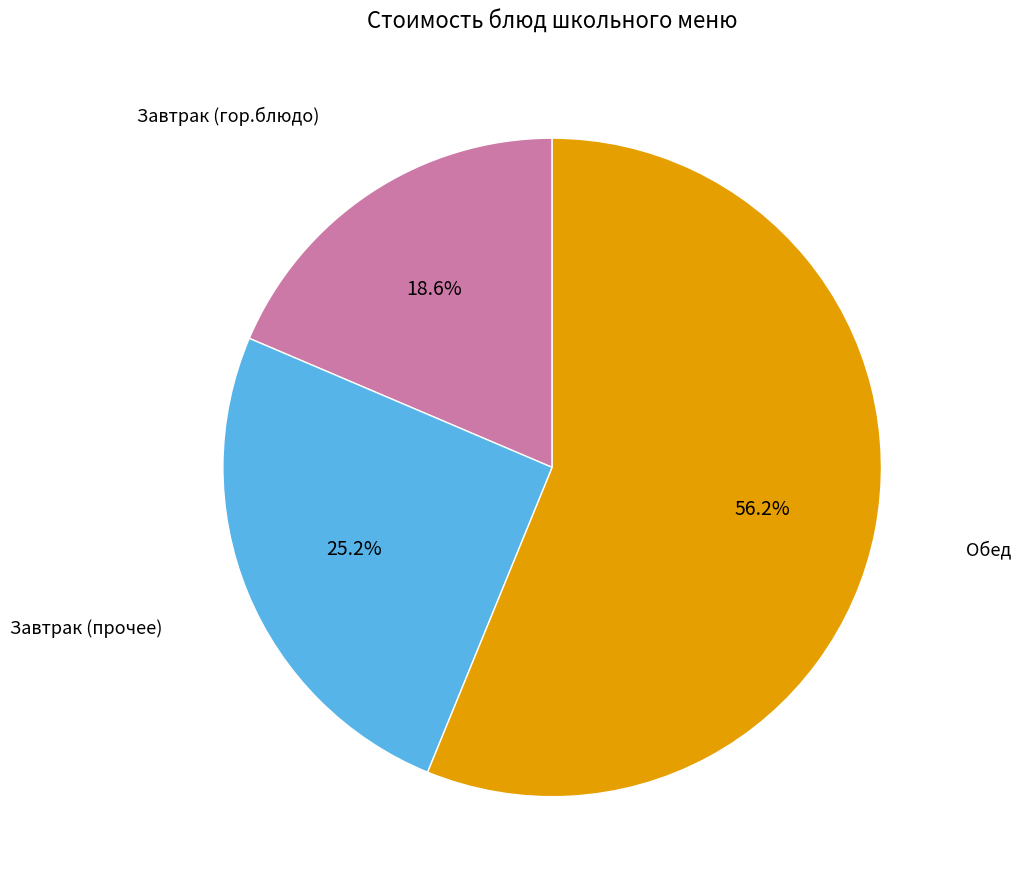

Does any single category account for the majority?

Yes